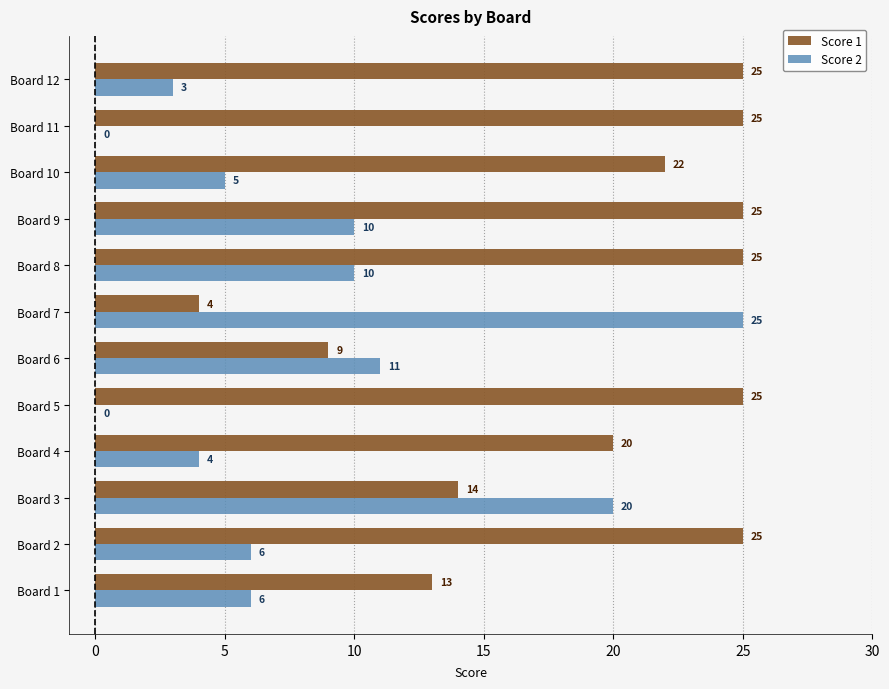

What is the total value across all series at Board 4?

24